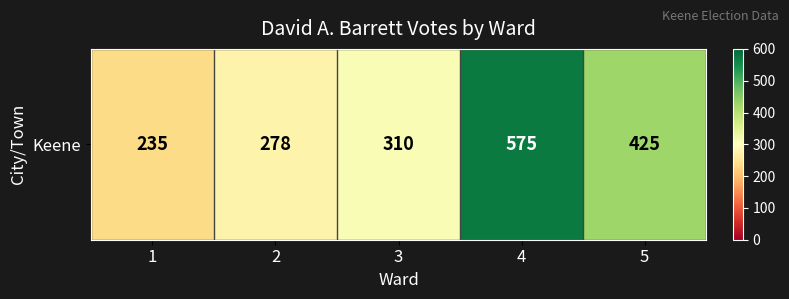

How many categories are shown in the chart?

5